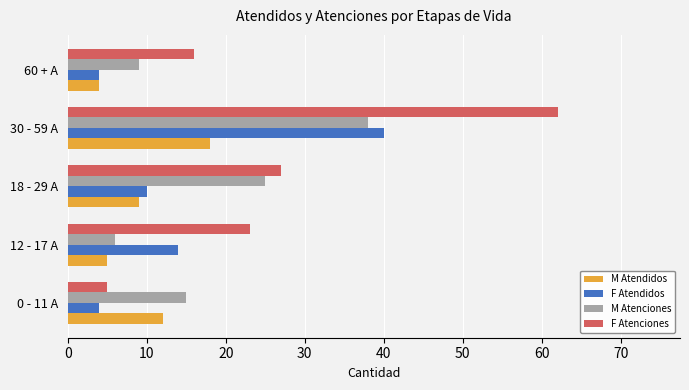

At which label does F Atenciones reach its peak?

30 - 59 A